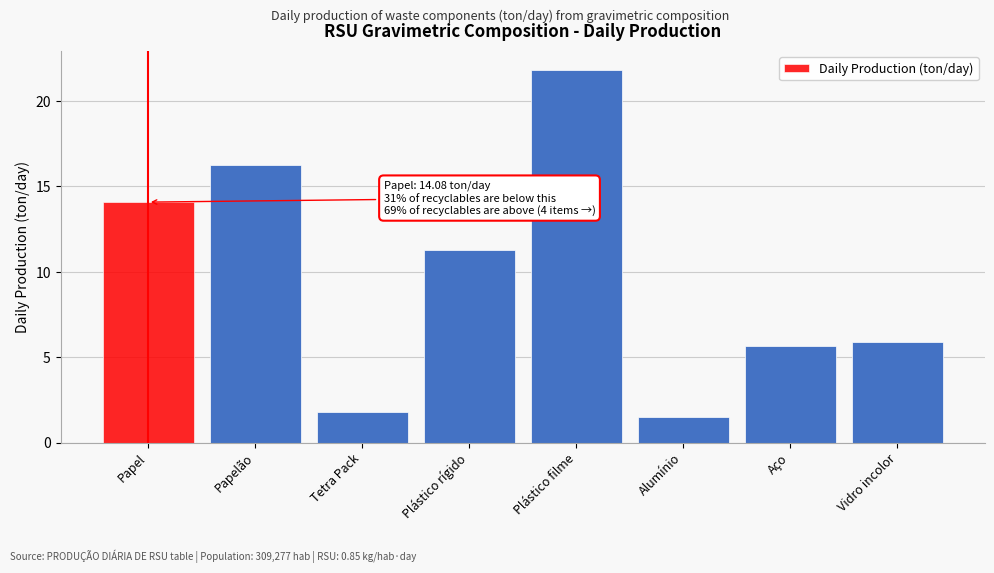

Reading left to right, extract all data points from this chart.

14.1	16.2	1.8	11.3	21.8	1.5	5.7	5.9